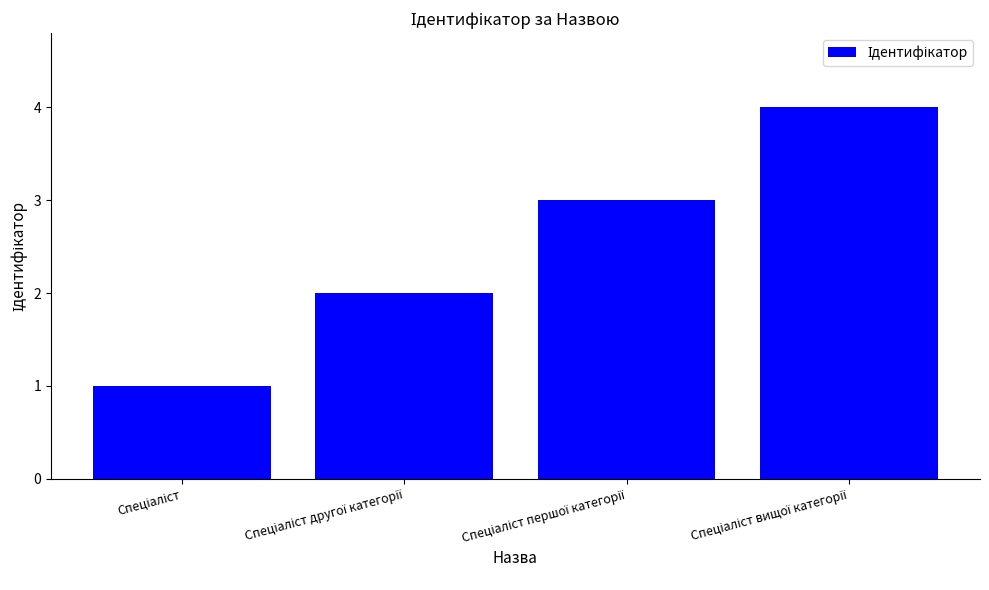

Reading left to right, transcribe all the data shown in this chart.

1	2	3	4